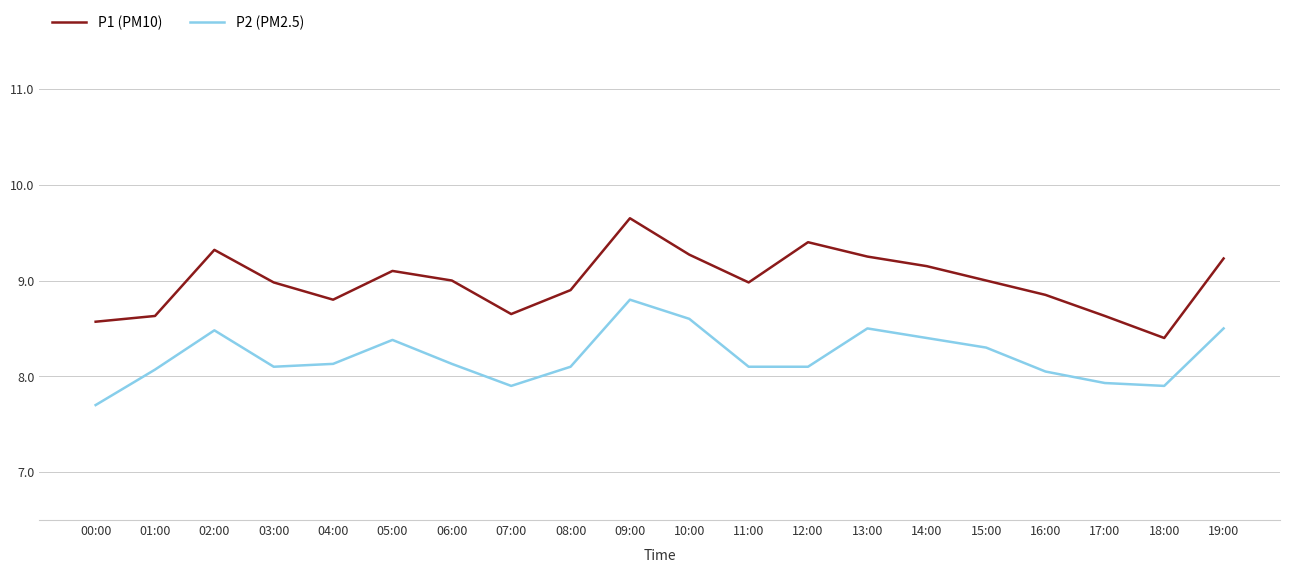

The value of P1 (PM10) at 10:00 is 9.3. True or false?

True